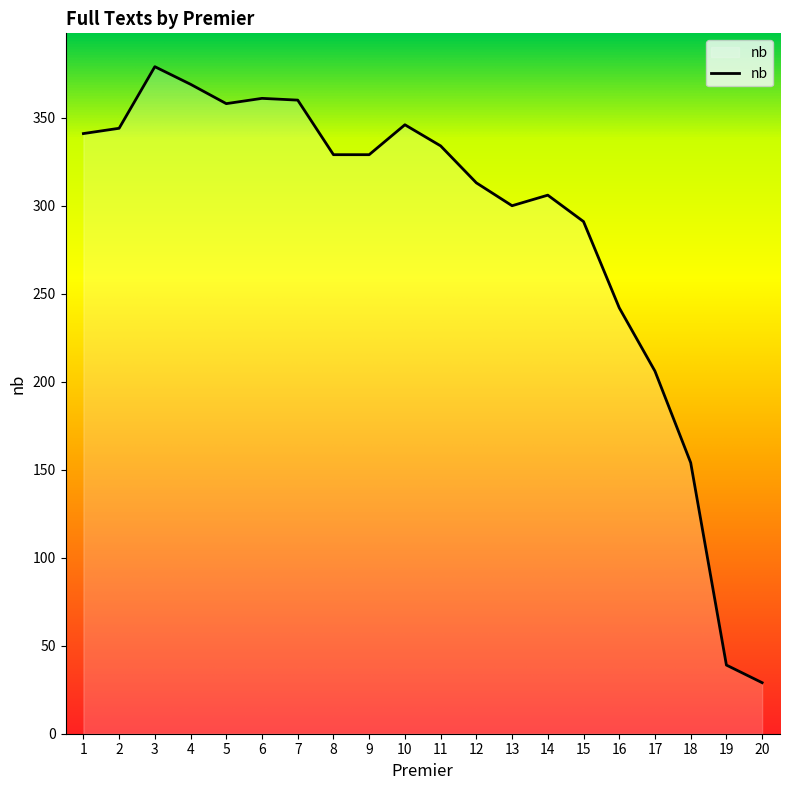

Approximately how many times larger is the value at 14 compared to 12?

1.0